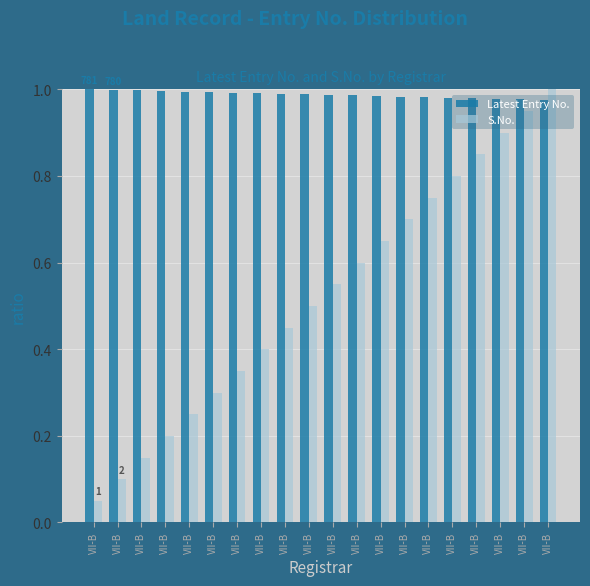

How many distinct data groups are displayed?

2